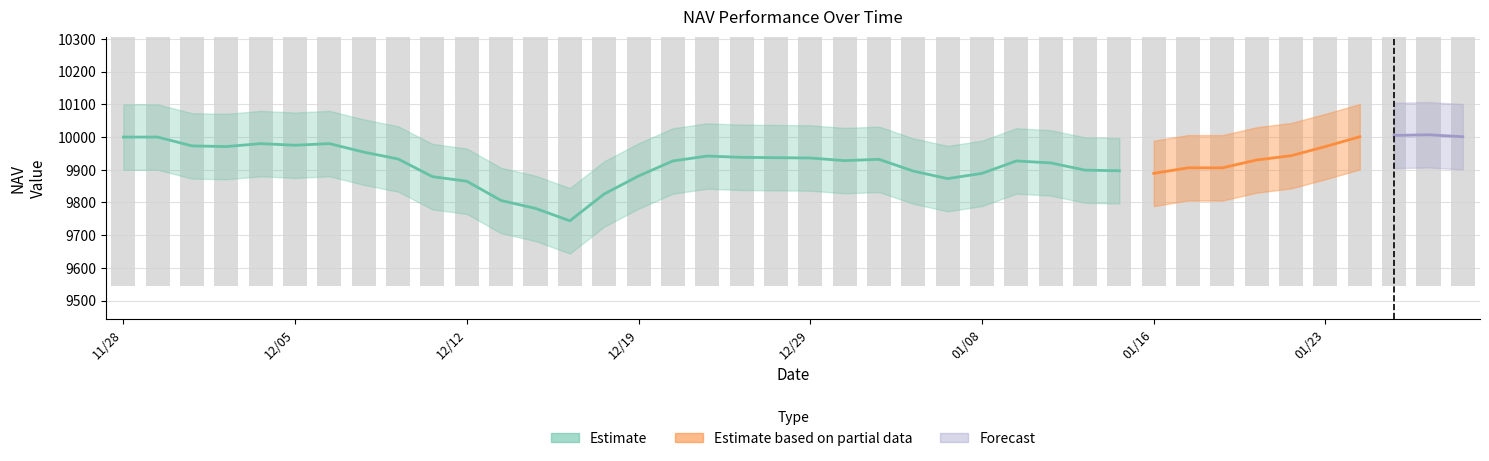

What is the label of the 16th bar from the left?

12/19